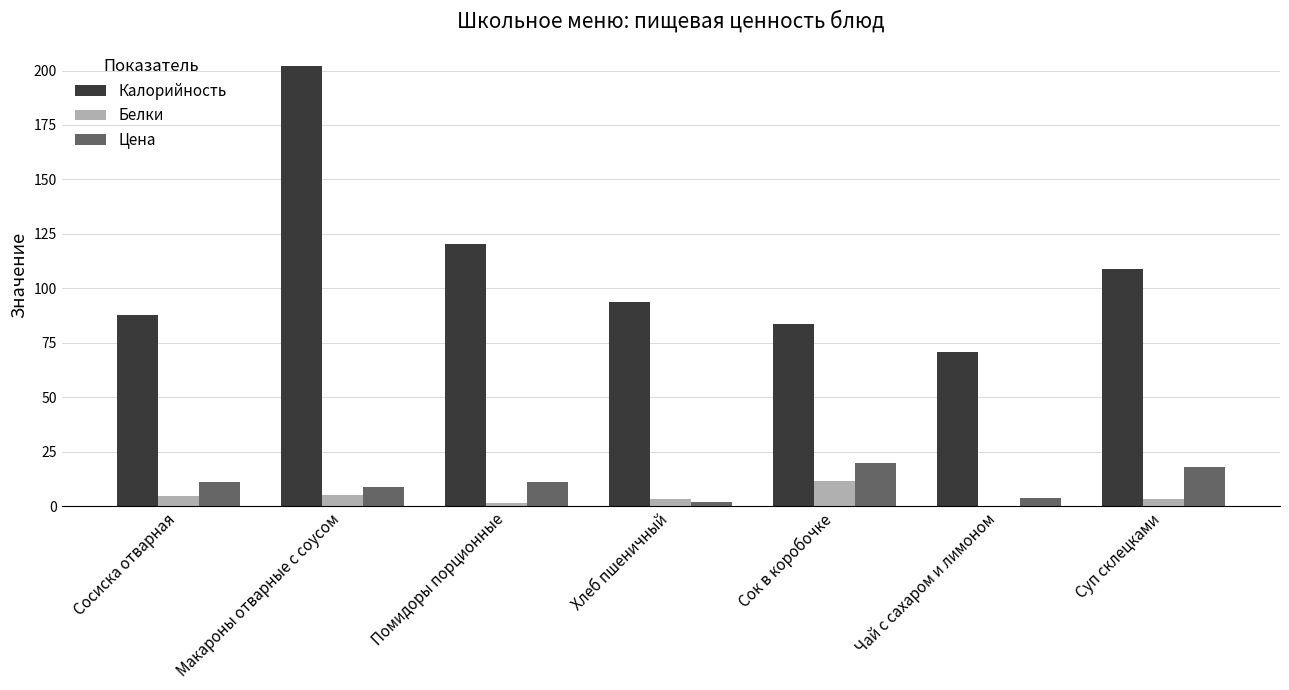

Is it true that Калорийность equals 108.8 at Суп склецками?

True